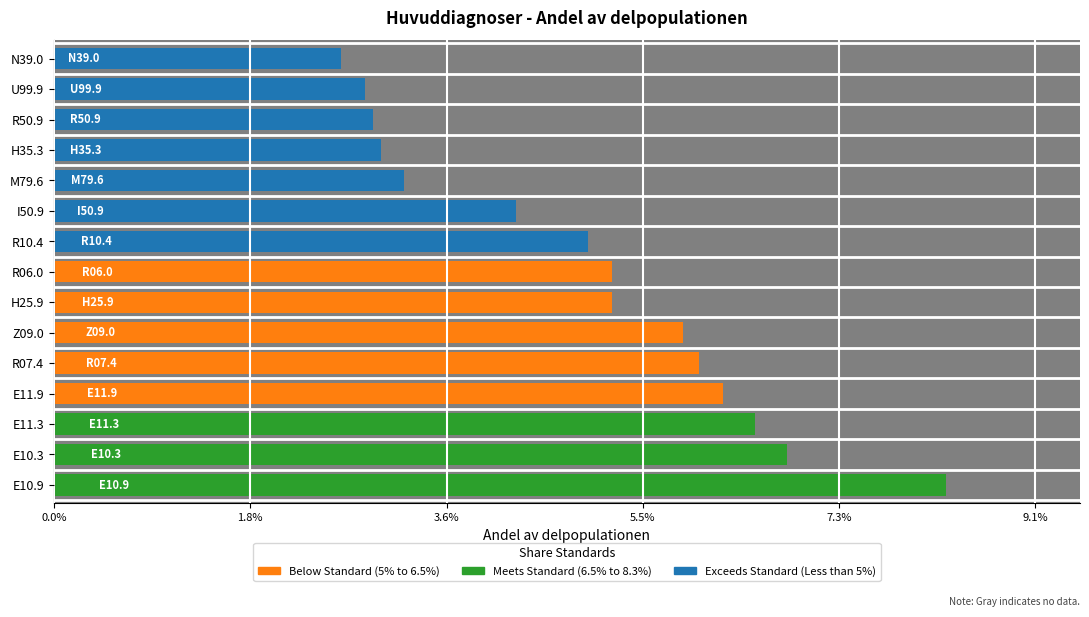

What is the label of the 8th bar from the left?

R06.0